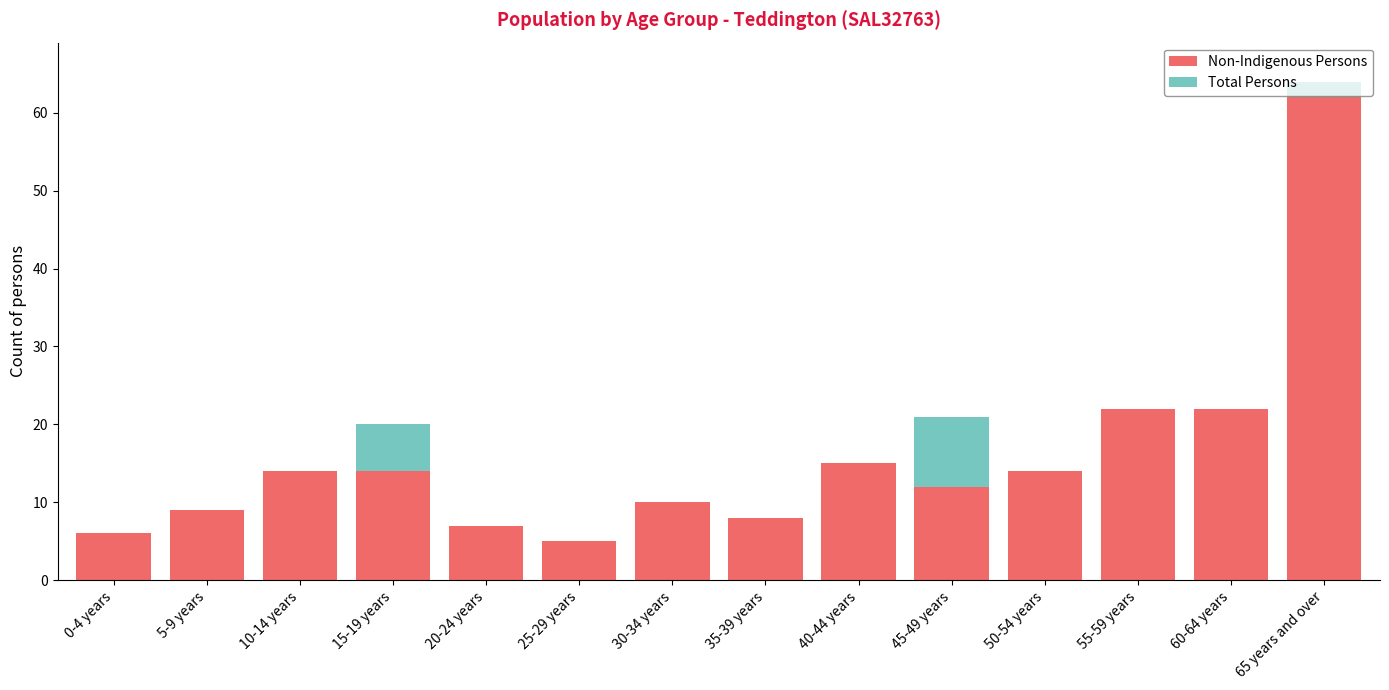

At which category is the sum across all series the highest?

65 years and over